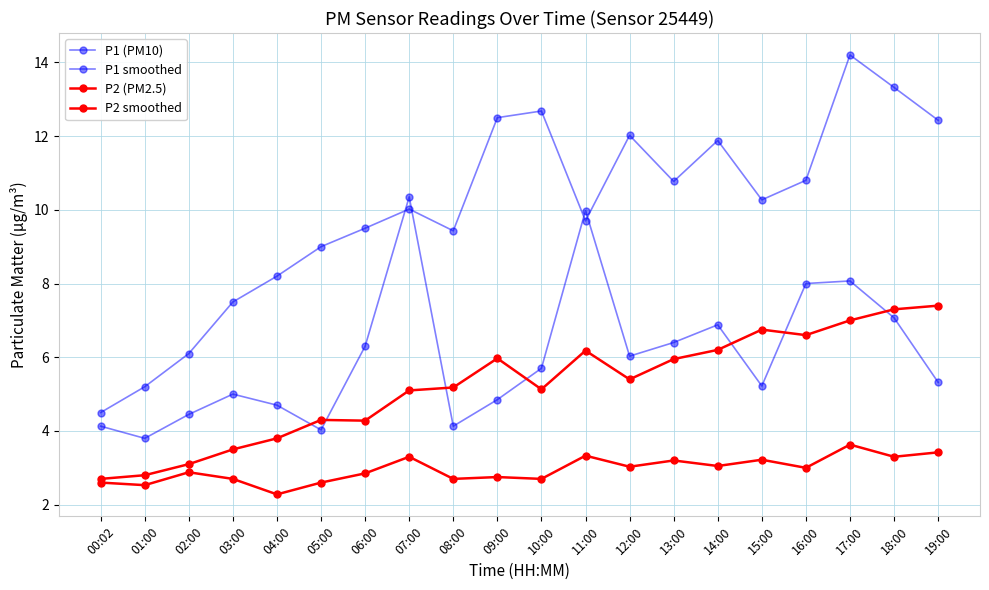

How many lines are shown in the chart?

4